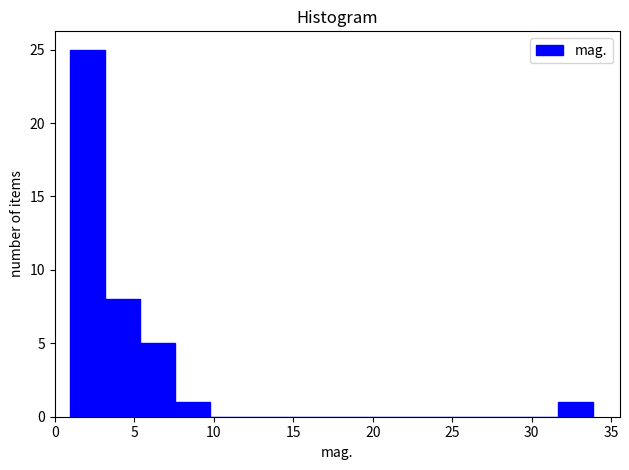

Reading left to right, transcribe this chart: for each bar, give the range it covers on the x-axis and its height. Neither the bar edges nor the heights are printed on the chart, so give them approximately, as read against the axes.

1.0 to 3.0: 25
3.0 to 5.5: 8
5.5 to 7.5: 5
7.5 to 9.5: 1
9.5 to 12.0: 0
12.0 to 14.0: 0
14.0 to 16.5: 0
16.5 to 18.5: 0
18.5 to 20.5: 0
20.5 to 23.0: 0
23.0 to 25.0: 0
25.0 to 27.5: 0
27.5 to 29.5: 0
29.5 to 31.5: 0
31.5 to 34.0: 1